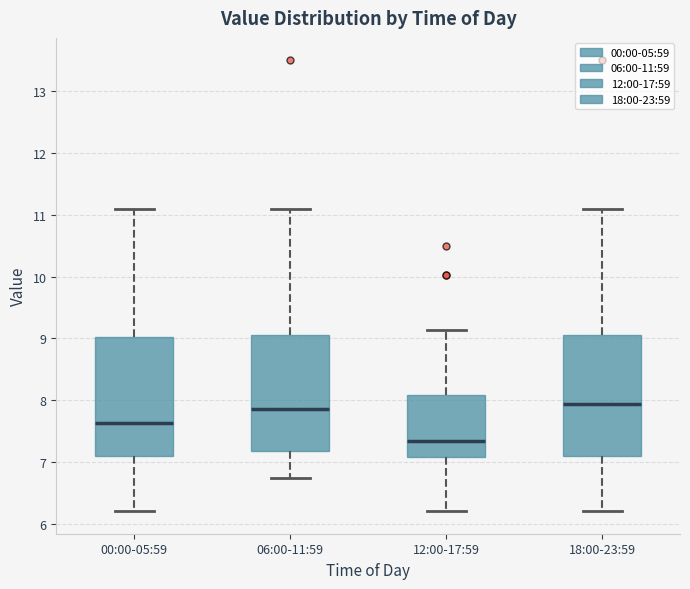

Reading left to right, read every box against the y-axis: the position of its median line, the range the box covers, and the ends of its whiskers. The values are not printed on the chart, so give them approximately, as read against the axis.

00:00-05:59: median 7.6, box 7.1 to 9.0, whiskers 6.2 to 11.1
06:00-11:59: median 7.9, box 7.2 to 9.0, whiskers 6.7 to 11.1
12:00-17:59: median 7.3, box 7.1 to 8.1, whiskers 6.2 to 9.1
18:00-23:59: median 7.9, box 7.1 to 9.0, whiskers 6.2 to 11.1